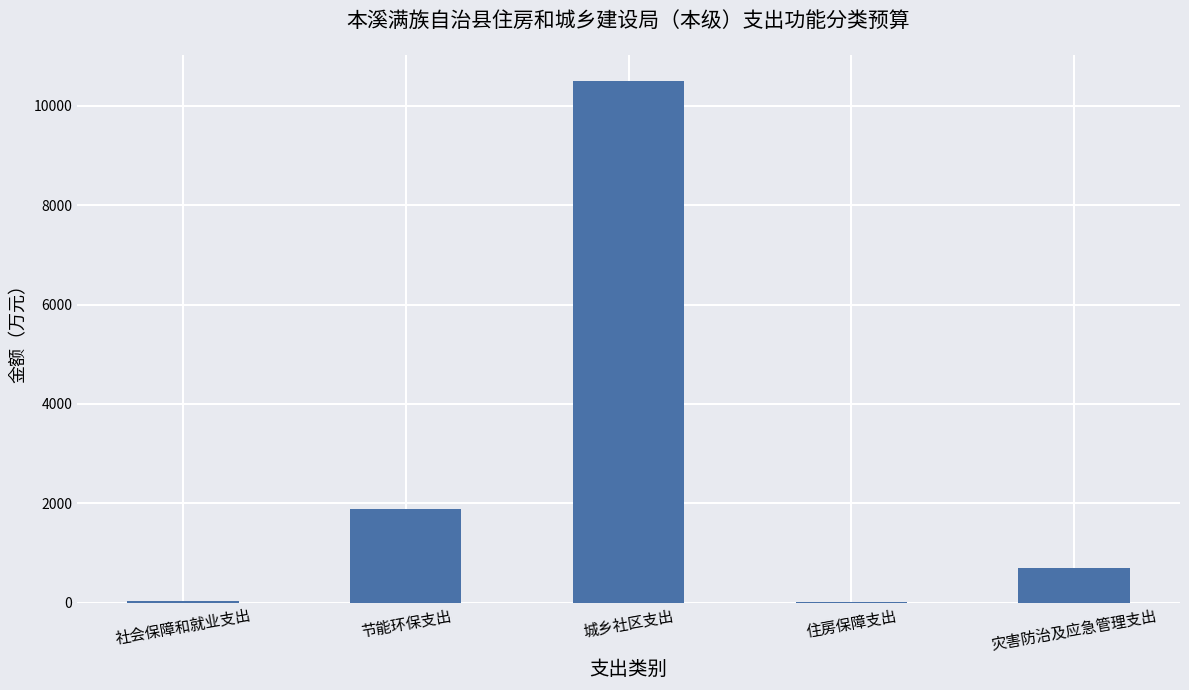

What is the difference between the values at 节能环保支出 and 灾害防治及应急管理支出?

1174.6